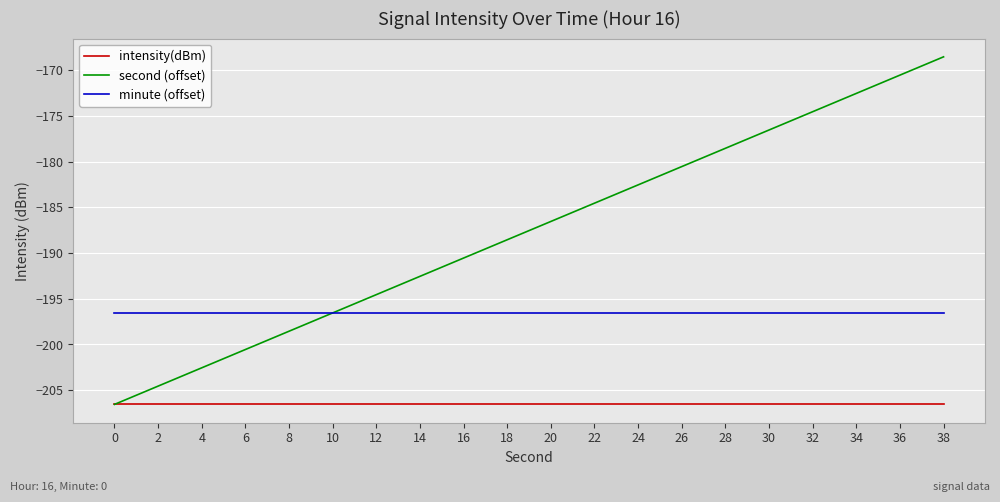

What is the greatest value displayed?

-168.6